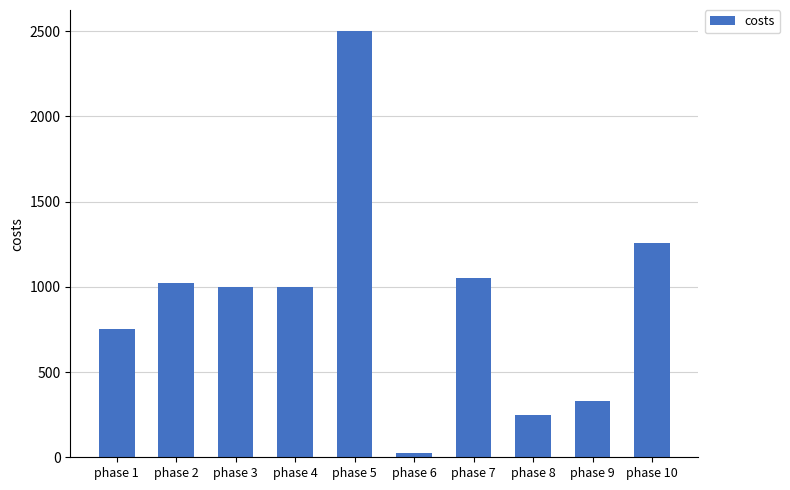

What is the difference between the values at phase 6 and phase 4?

976